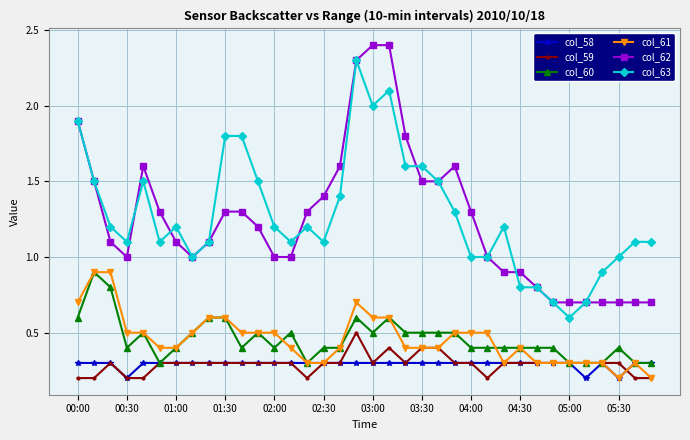

Count the number of data series in this chart.

6